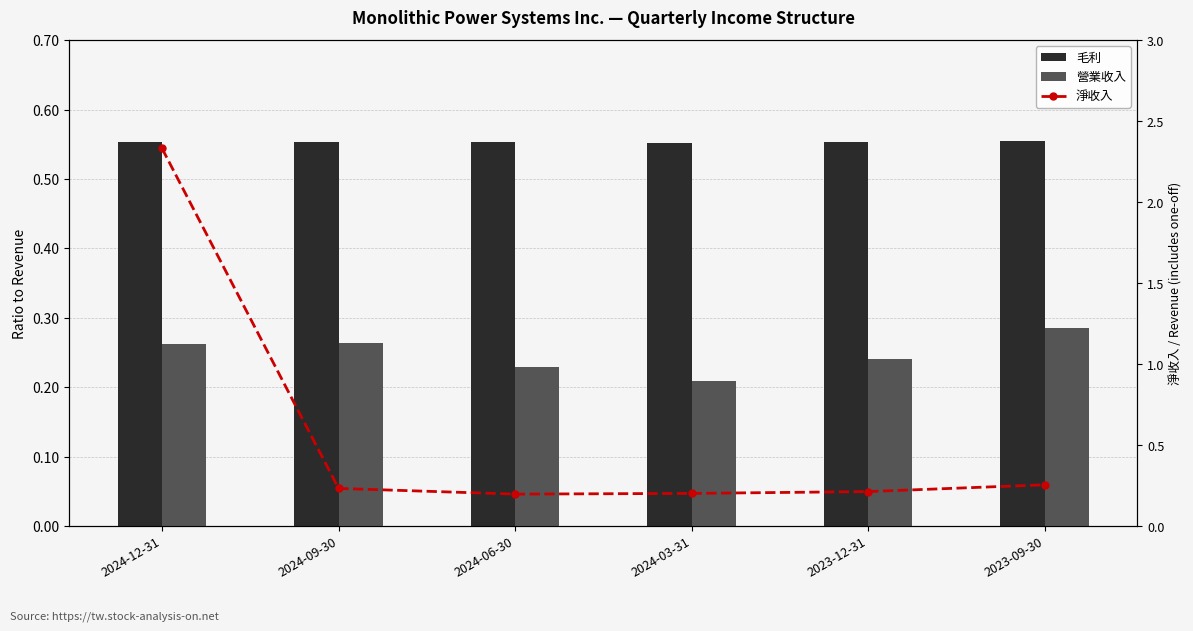

What is the greatest value displayed?

2.3